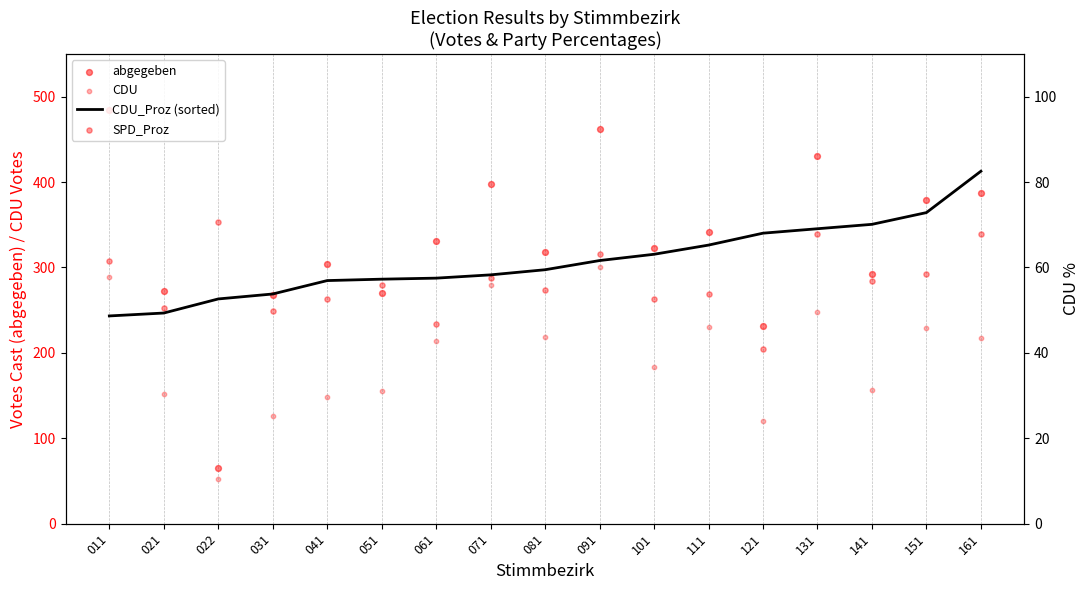

What is the total value across all series at 041?

561.6